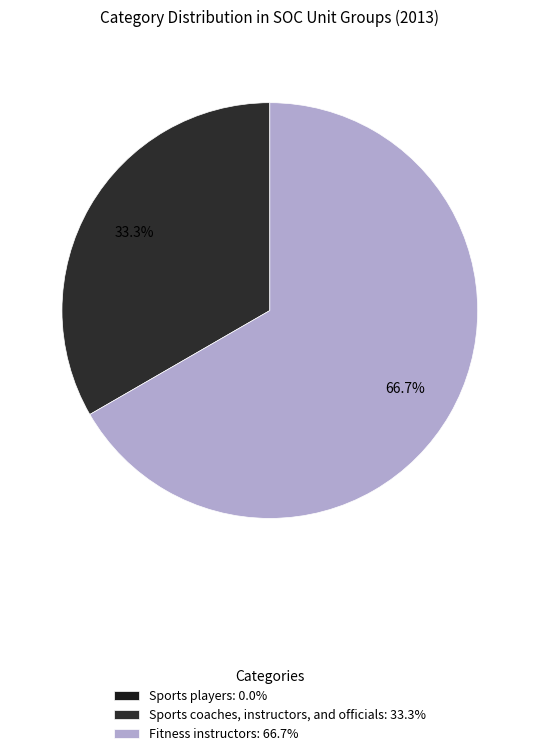

To the nearest percent, what is the combined percentage of Fitness instructors and Sports players?

67%